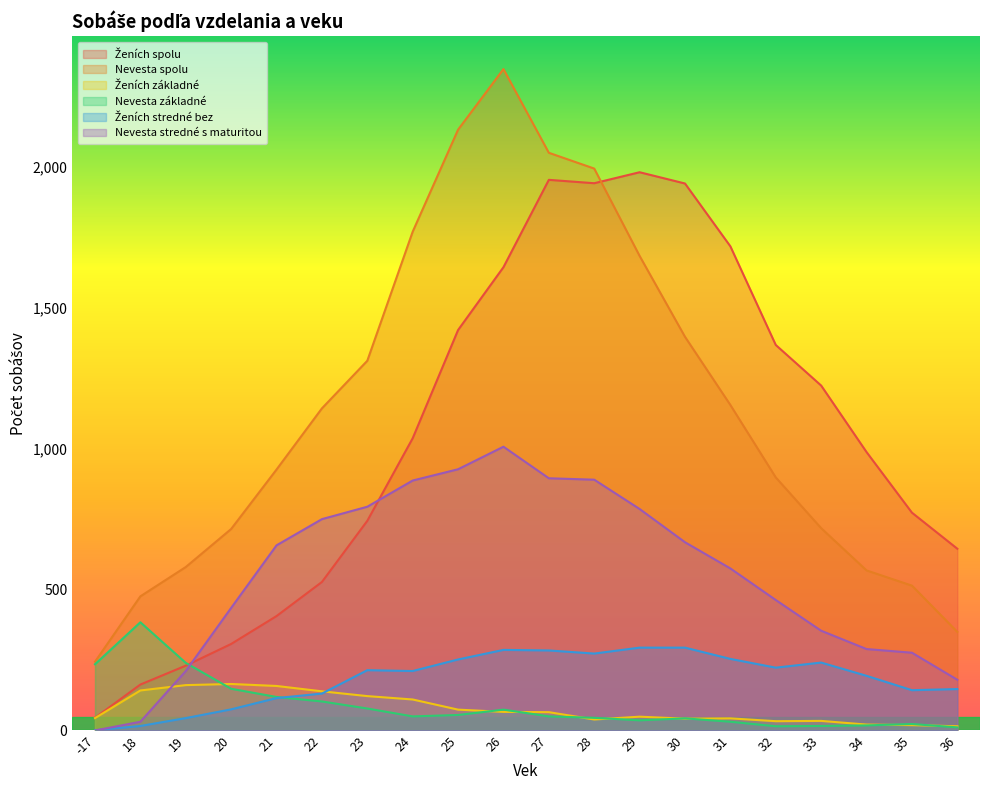

True or false: Nevesta spolu and Ženích základné intersect in this chart.

False